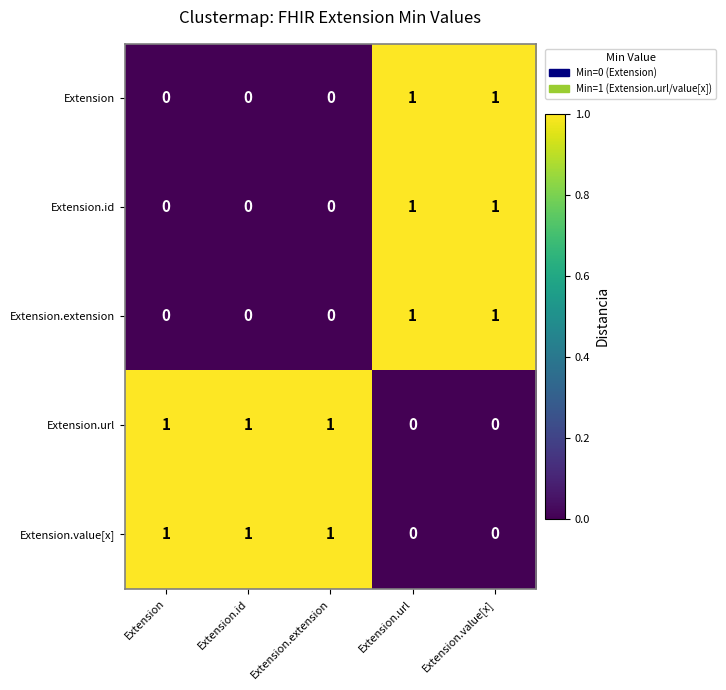

How many Extension.extension values are between 0 and 1?

5